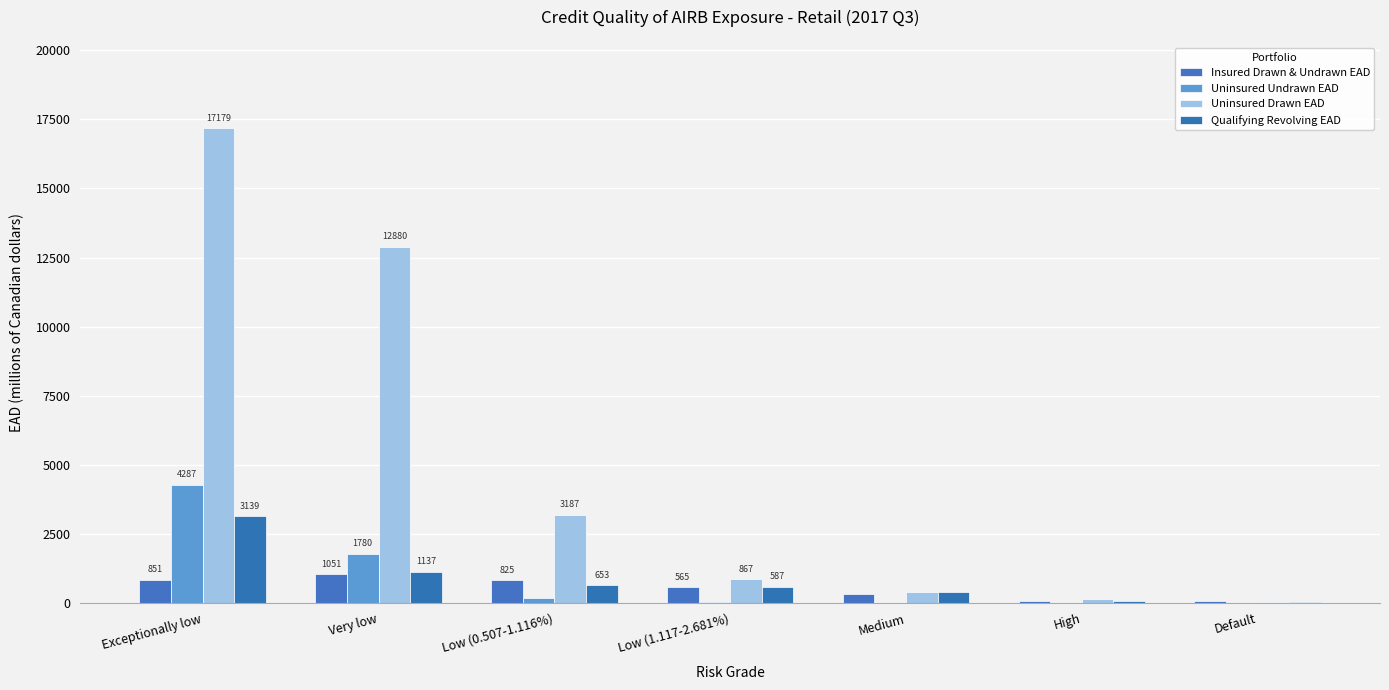

At how many categories does at least one series exceed 5513?

2